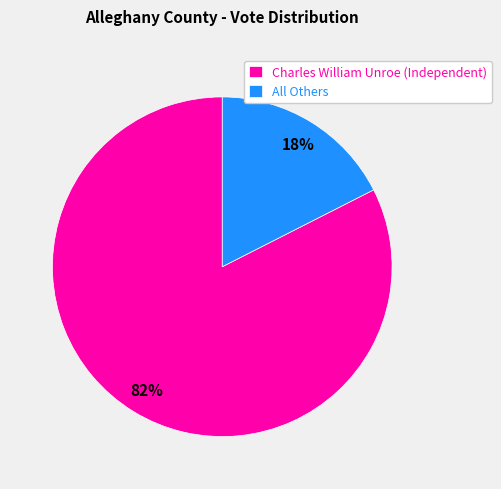

Which category has the biggest portion of the pie?

Charles William Unroe (Independent)